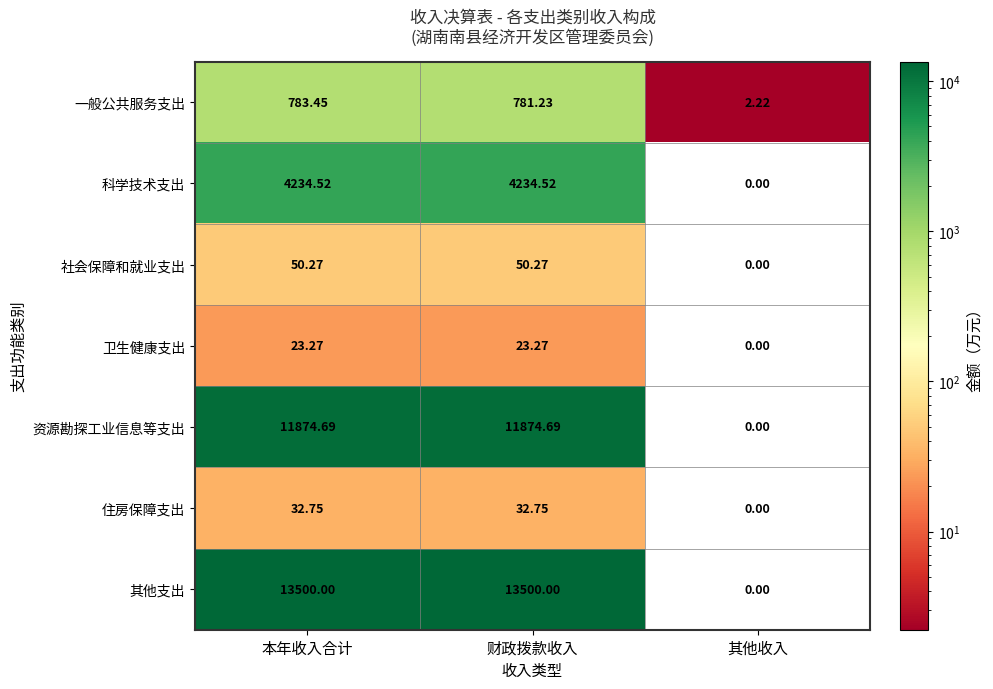

Rank the series at 财政拨款收入 from lowest to highest value.

卫生健康支出, 住房保障支出, 社会保障和就业支出, 一般公共服务支出, 科学技术支出, 资源勘探工业信息等支出, 其他支出